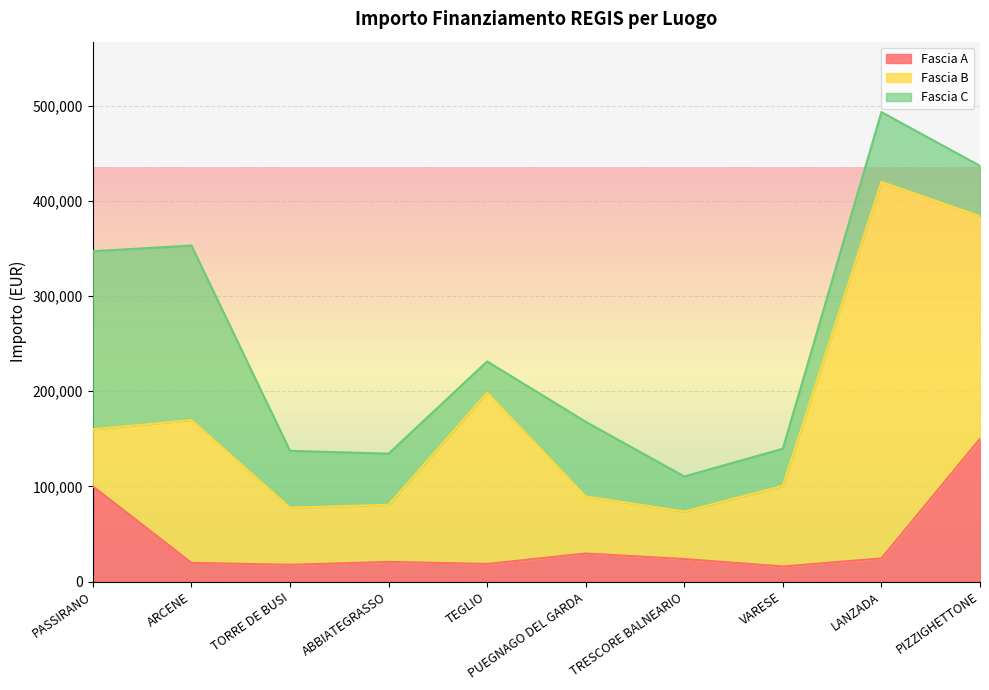

What are all the series names shown in the legend?

Fascia A, Fascia B, Fascia C